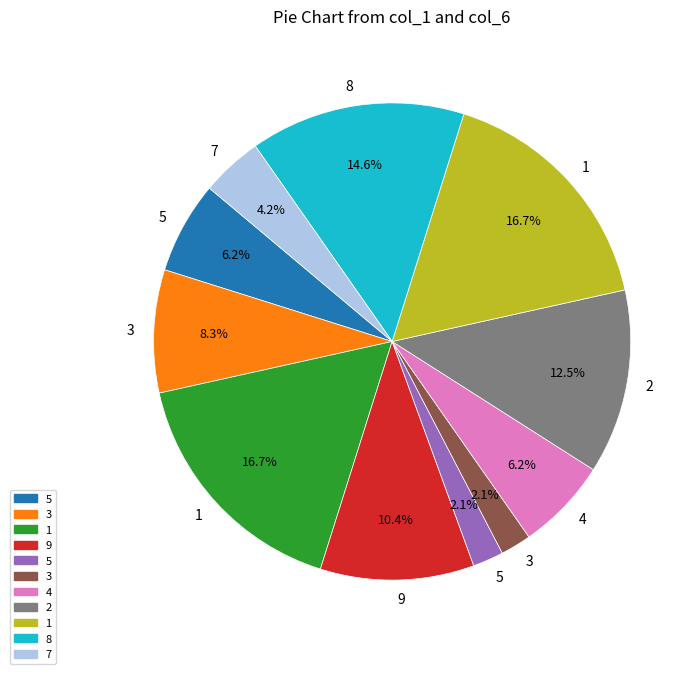

How many slices are in this pie chart?

11